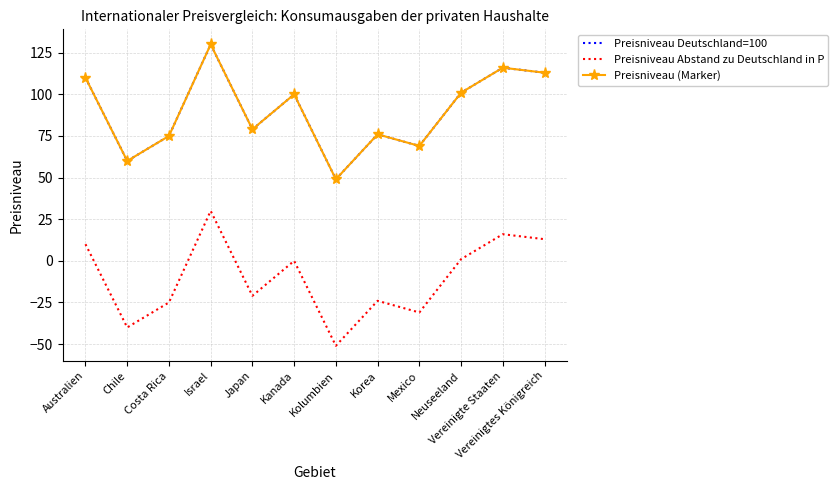

True or false: Preisniveau Deutschland=100 and Preisniveau (Marker) intersect in this chart.

False